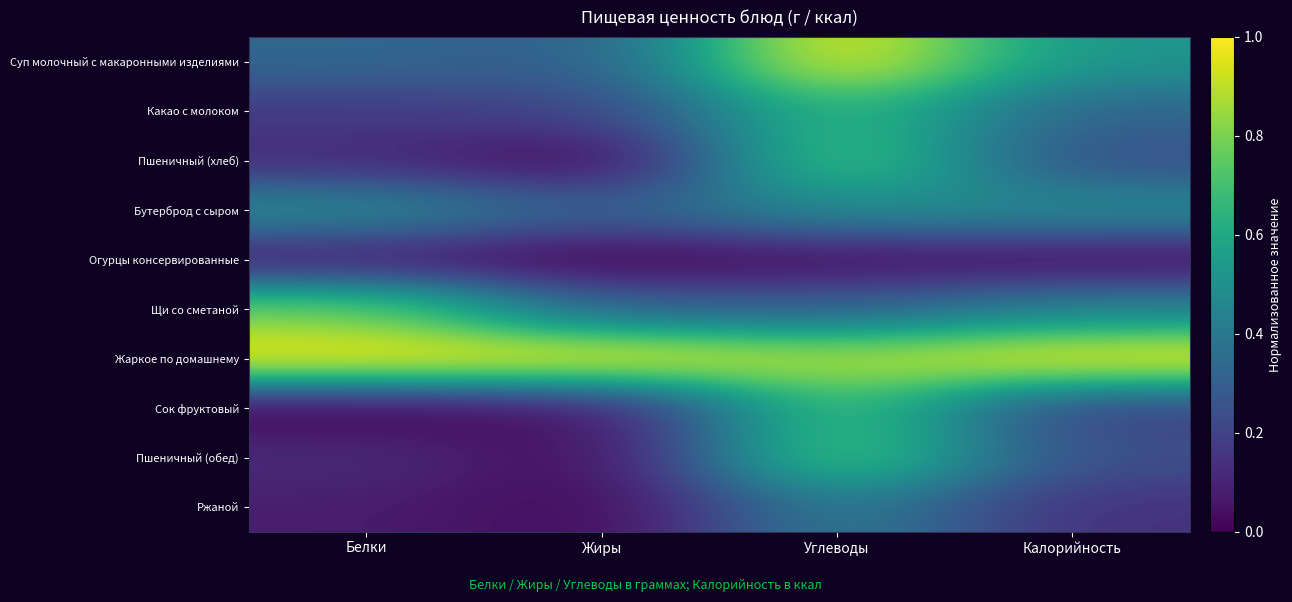

Reading right to left, list all the values displayed in this chart.

Суп молочный с макаронными изделиями: Калорийность=0.5	Углеводы=1.0	Жиры=0.3	Белки=0.3
Какао с молоком: Калорийность=0.3	Углеводы=0.7	Жиры=0.2	Белки=0.2
Пшеничный (хлеб): Калорийность=0.2	Углеводы=0.8	Жиры=0.0	Белки=0.1
Бутерброд с сыром: Калорийность=0.5	Углеводы=0.5	Жиры=0.3	Белки=0.5
Огурцы консервированные: Калорийность=0.0	Углеводы=0.0	Жиры=0.0	Белки=0.1
Щи со сметаной: Калорийность=0.4	Углеводы=0.3	Жиры=0.3	Белки=0.8
Жаркое по домашнему: Калорийность=1.0	Углеводы=0.9	Жиры=1.0	Белки=1.0
Сок фруктовый: Калорийность=0.2	Углеводы=0.7	Жиры=0.0	Белки=0.0
Пшеничный (обед): Калорийность=0.2	Углеводы=0.8	Жиры=0.0	Белки=0.1
Ржаной: Калорийность=0.1	Углеводы=0.4	Жиры=0.0	Белки=0.1